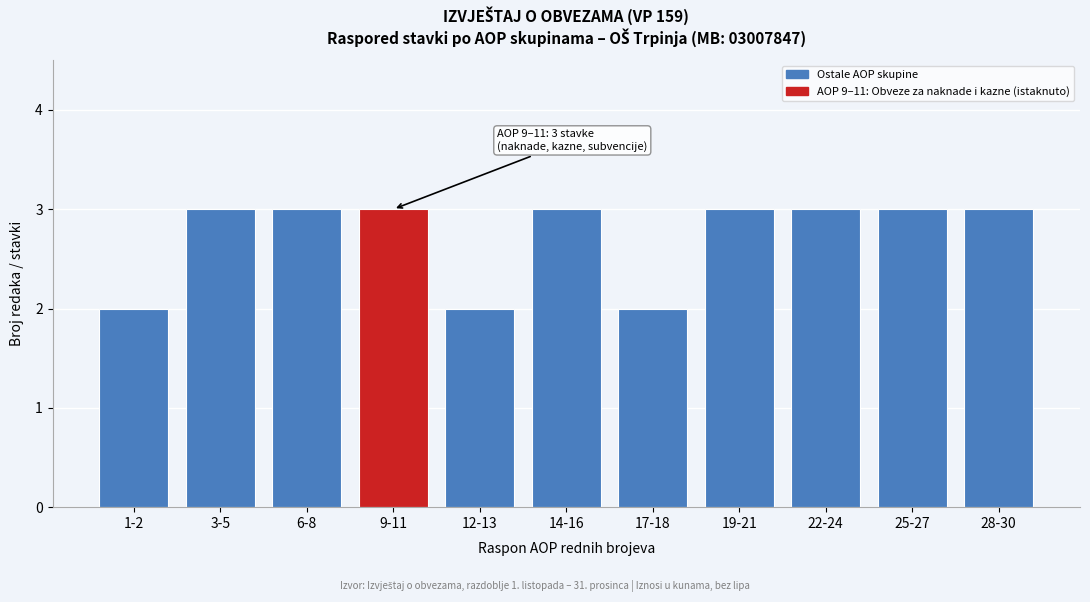

Reading left to right, extract all data points from this chart.

2	3	3	3	2	3	2	3	3	3	3